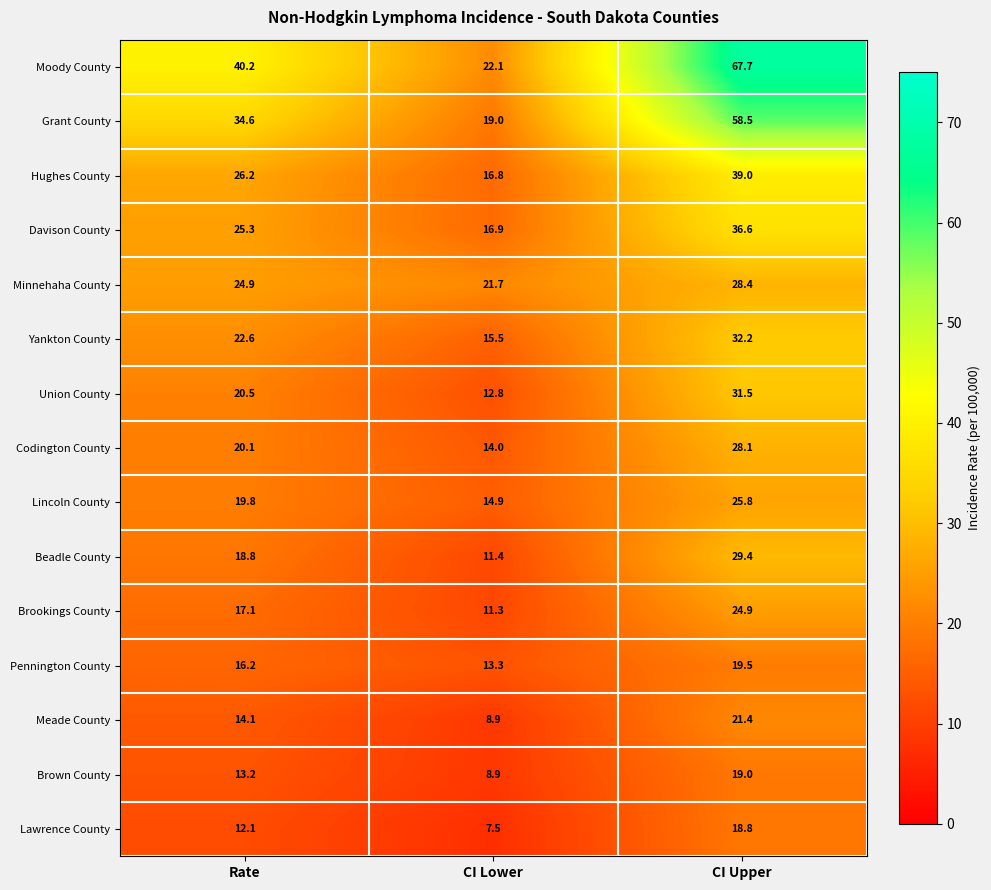

The Moody County series shows 10.4 at Rate. True or false?

False